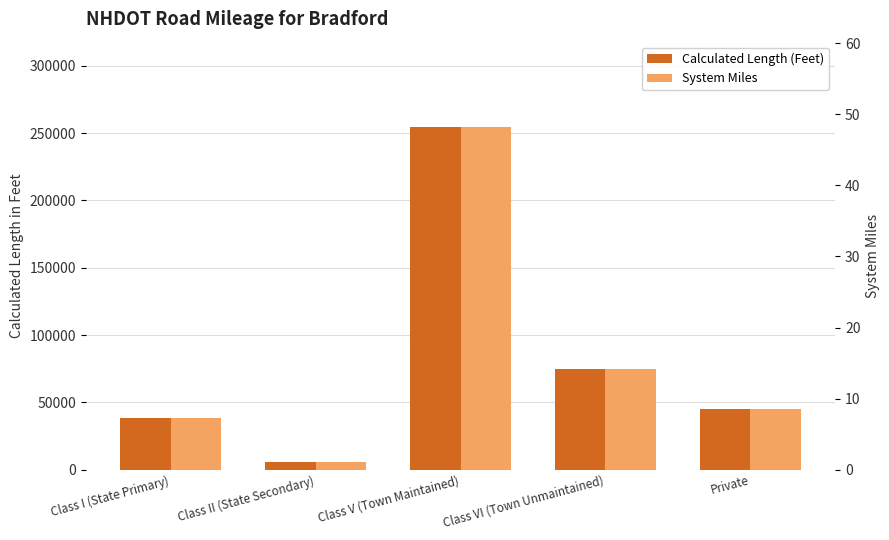

The System Miles series shows 48.2 at Class V (Town Maintained). True or false?

True